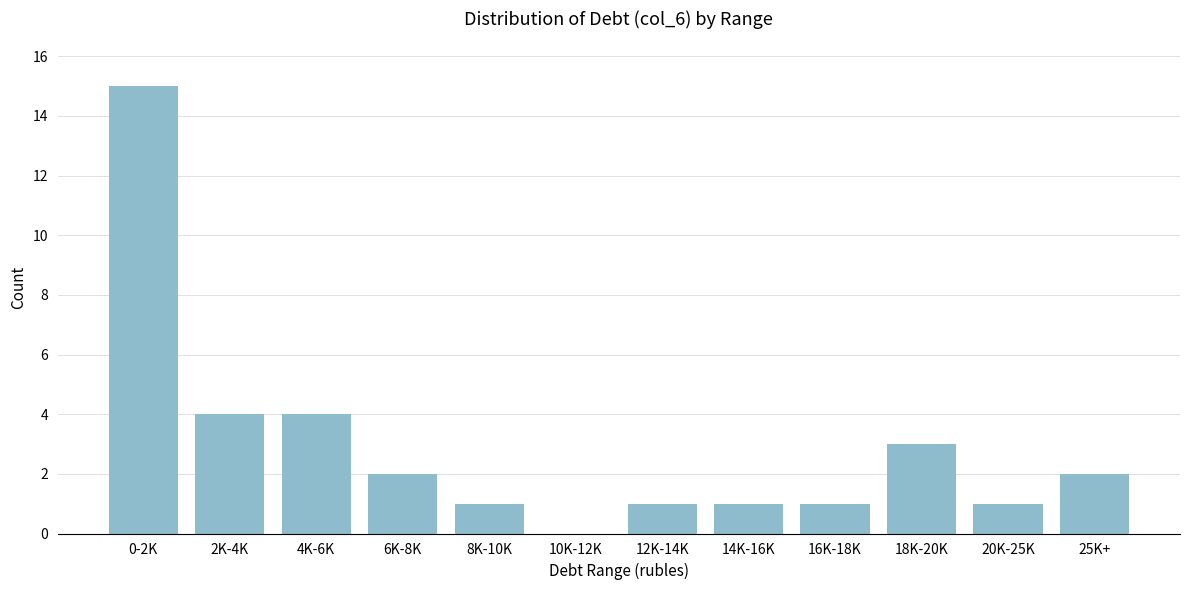

Reading right to left, transcribe all the data shown in this chart.

25K+=2	20K-25K=1	18K-20K=3	16K-18K=1	14K-16K=1	12K-14K=1	10K-12K=0	8K-10K=1	6K-8K=2	4K-6K=4	2K-4K=4	0-2K=15